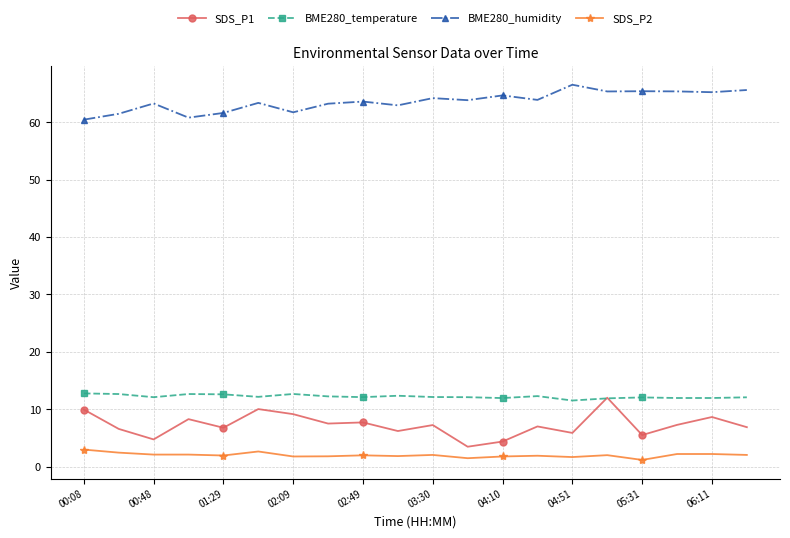

True or false: BME280_temperature and SDS_P2 cross at least once.

False